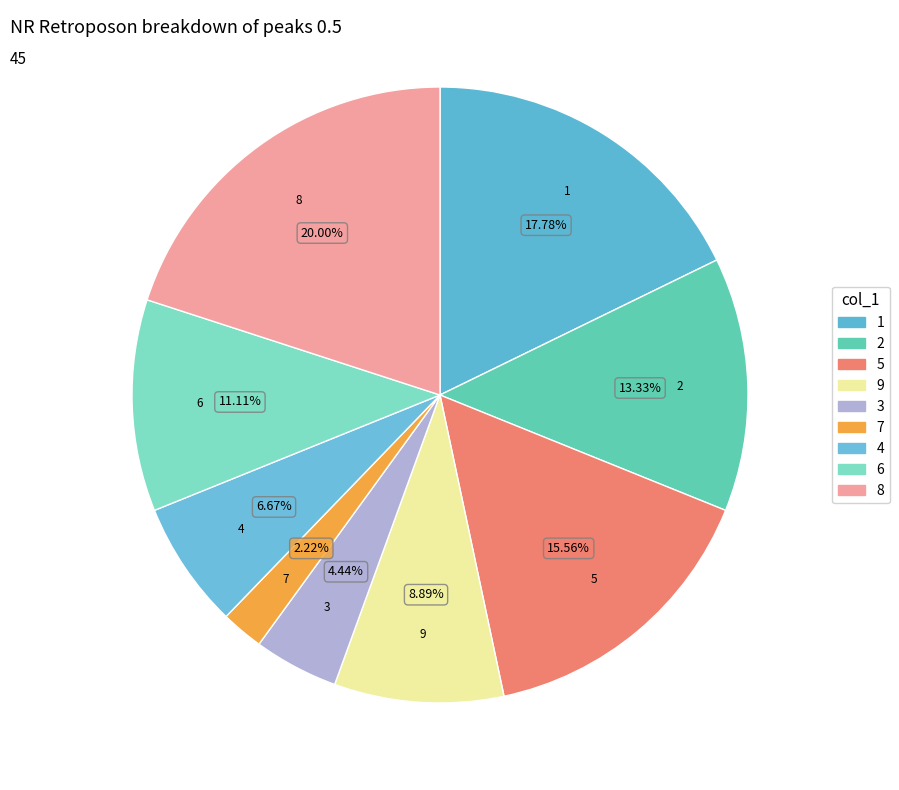

What is the largest slice in the pie chart?

8